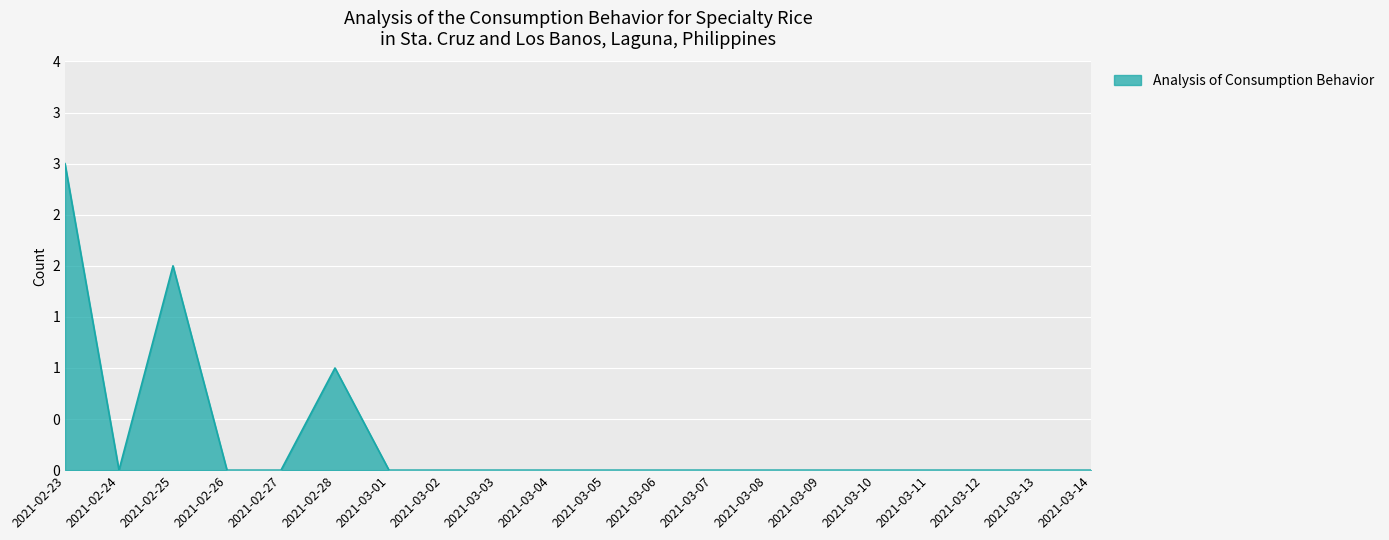

True or false: the data shows 0 at 2021-02-27.

True